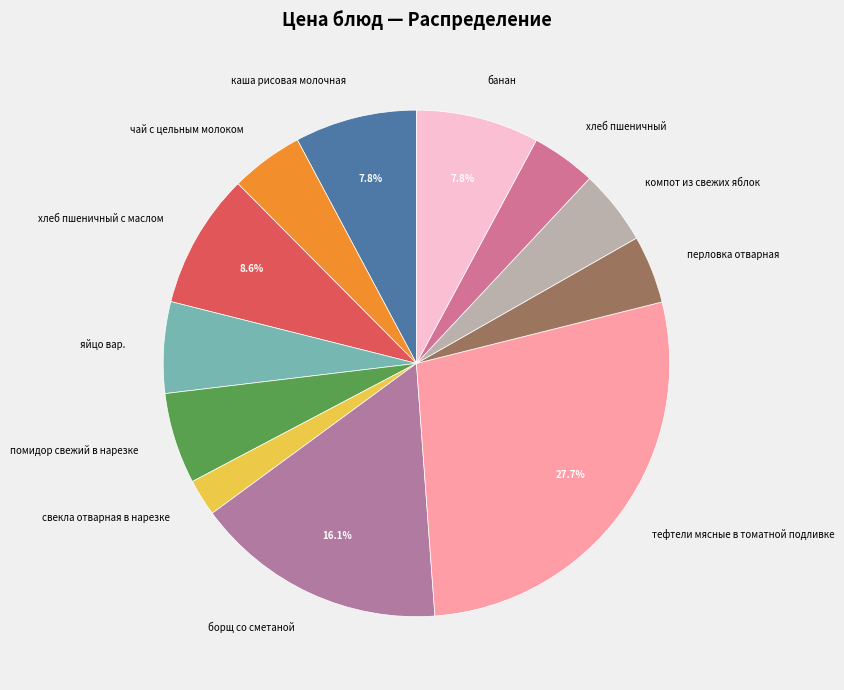

What is the smallest slice in the pie chart?

свекла отварная в нарезке